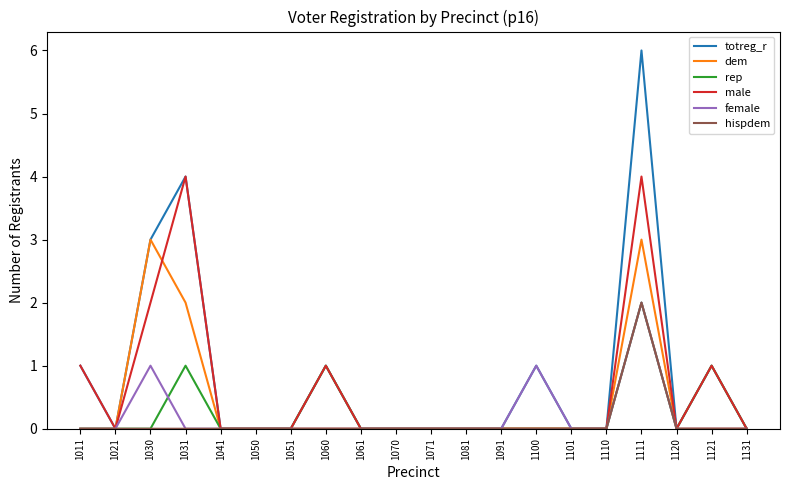

True or false: female has more than 0 points higher than both neighbors.

True